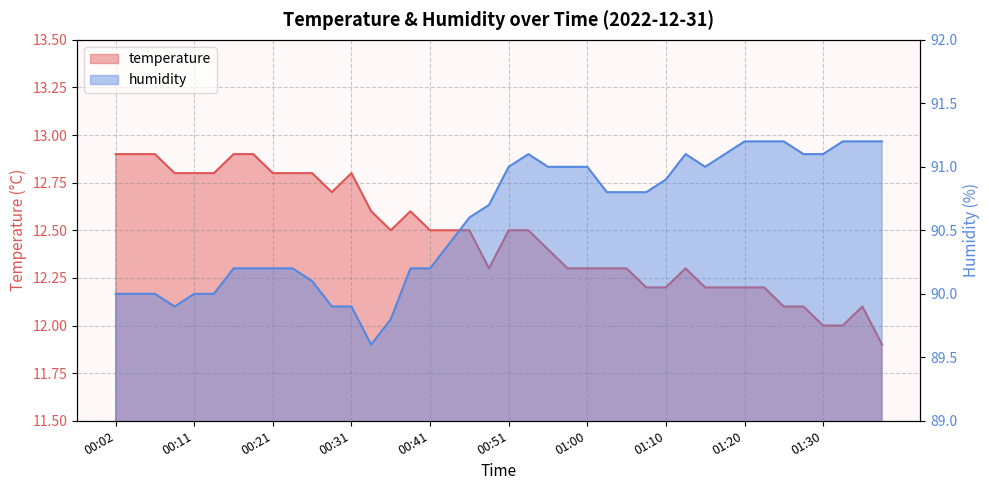

Which series changed the most between 00:09 and 00:38?

humidity